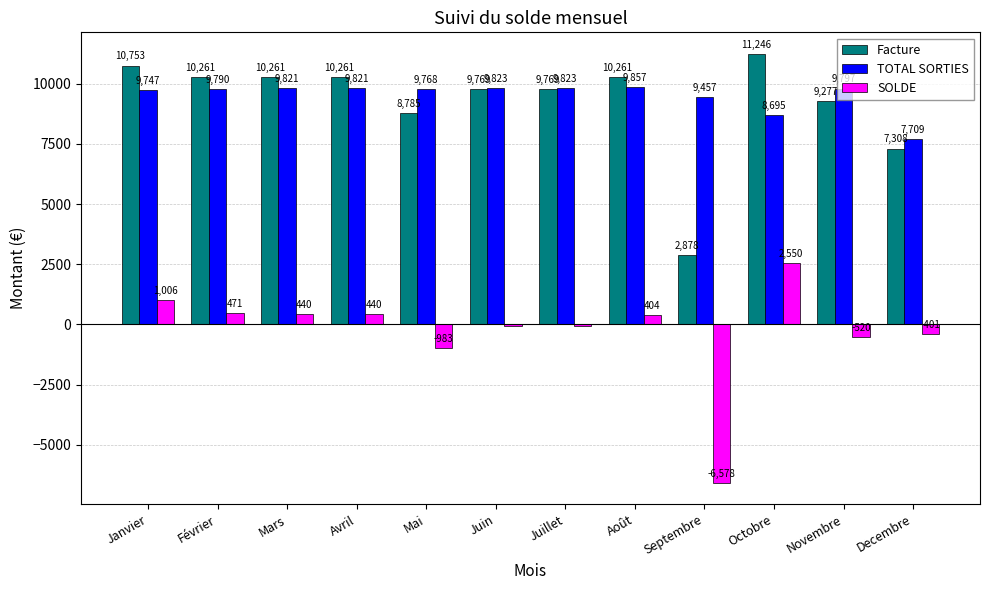

Between Septembre and Decembre, which series saw the biggest shift?

SOLDE